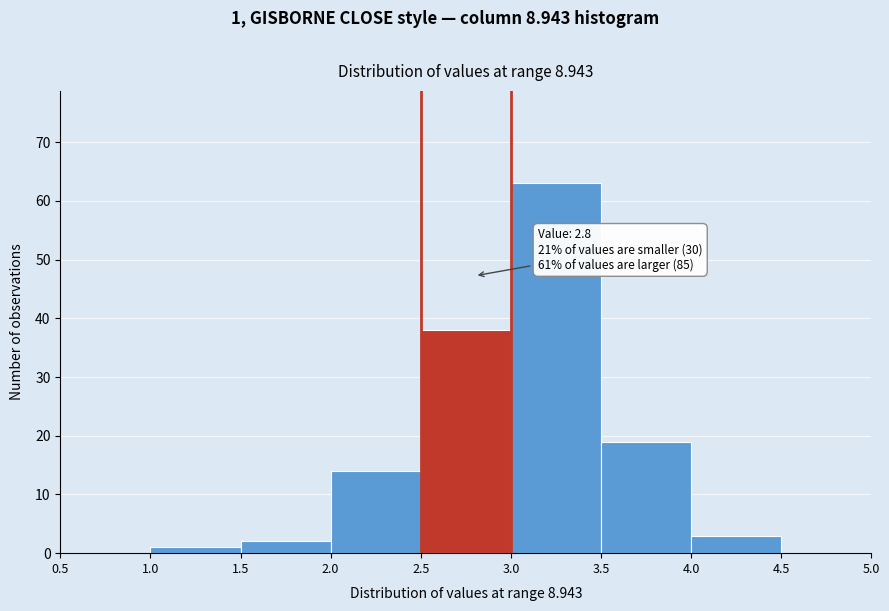

Which range on the x-axis has the tallest bar?

3.0 to 3.5